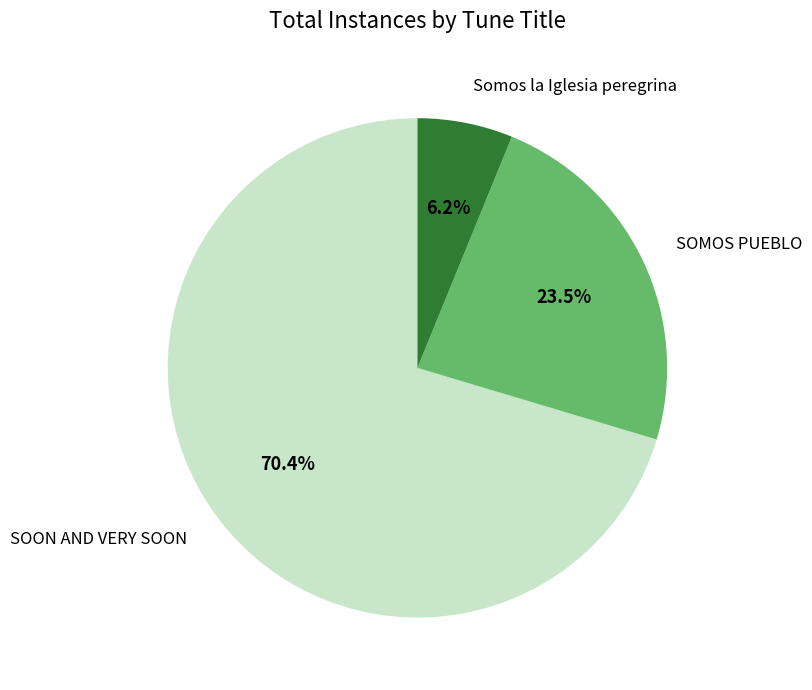

Which has a higher value, Somos la Iglesia peregrina or SOON AND VERY SOON?

SOON AND VERY SOON